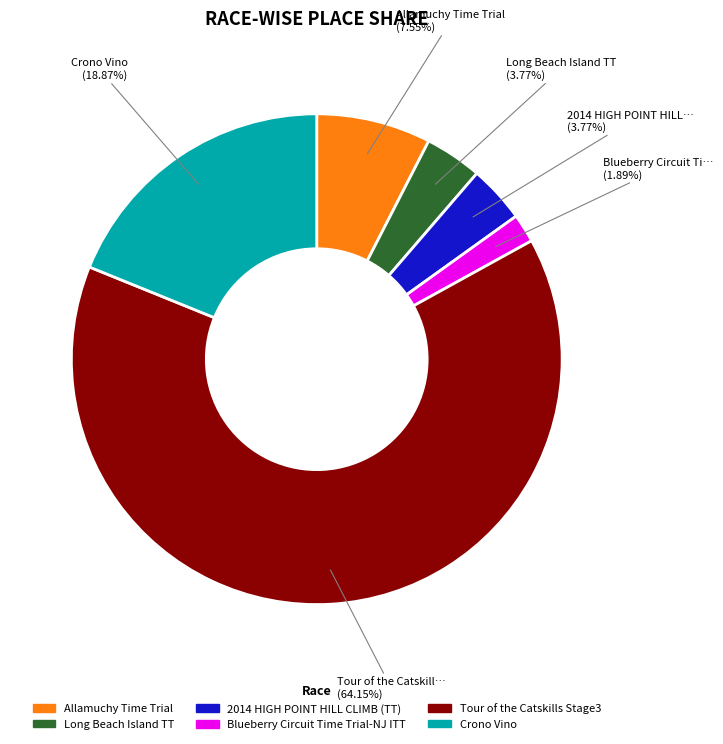

How many segments does this pie chart have?

6